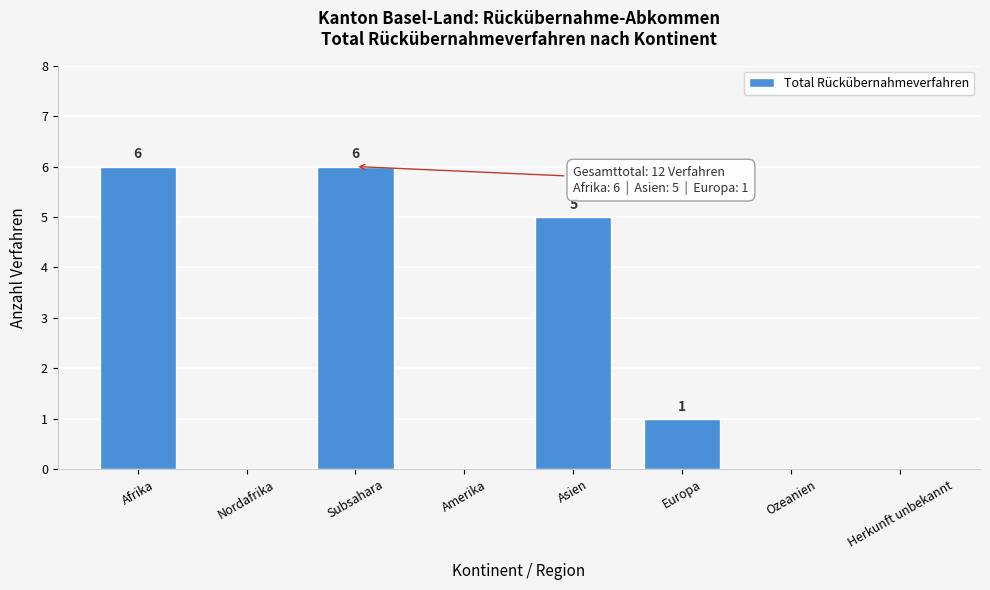

Reading left to right, list all the values displayed in this chart.

Afrika=6	Nordafrika=0	Subsahara=6	Amerika=0	Asien=5	Europa=1	Ozeanien=0	Herkunft unbekannt=0